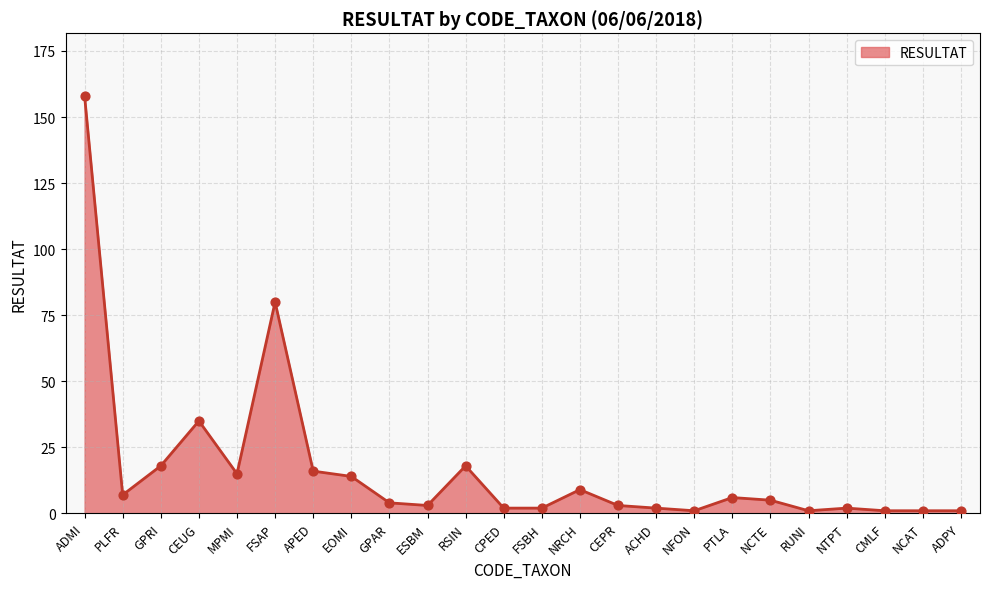

What is the ratio of the value at PLFR to the value at EOMI?

0.5